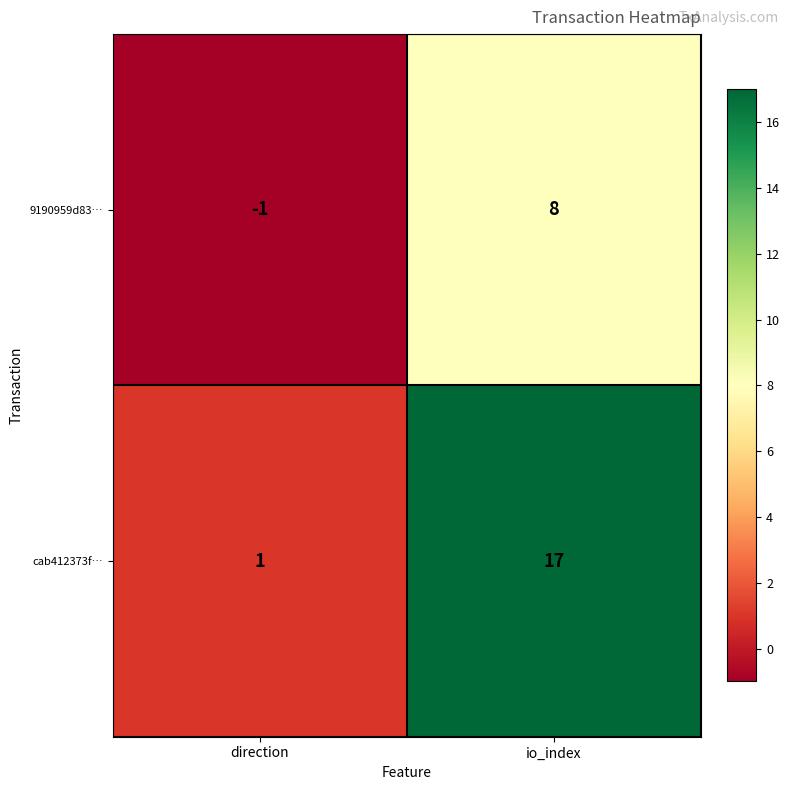

Reading left to right, extract all data points from this chart.

9190959d83…: direction=-1	io_index=8
cab412373f…: direction=1	io_index=17